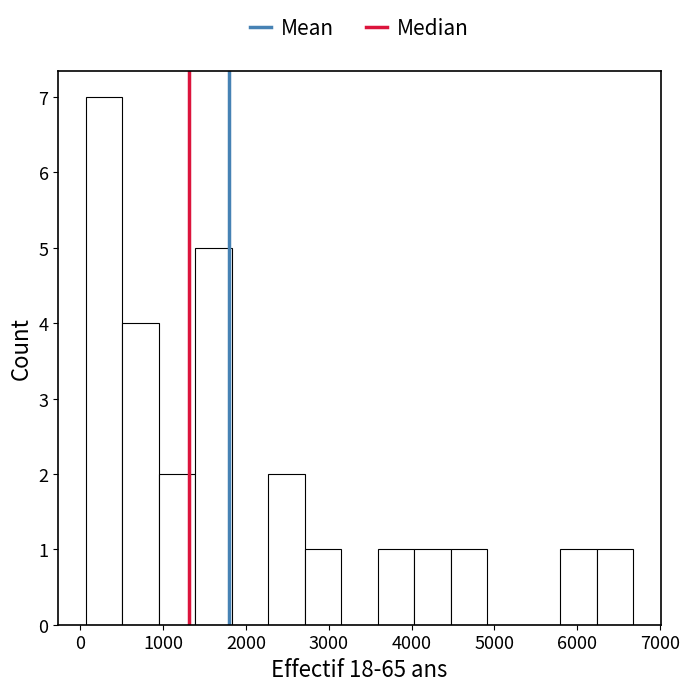

Reading left to right, transcribe this chart: for each bar, give the range it covers on the x-axis and its height. Neither the bar edges nor the heights are printed on the chart, so give them approximately, as read against the axes.

100 to 500: 7
500 to 900: 4
900 to 1400: 2
1400 to 1800: 5
1800 to 2300: 0
2300 to 2700: 2
2700 to 3200: 1
3200 to 3600: 0
3600 to 4000: 1
4000 to 4500: 1
4500 to 4900: 1
4900 to 5400: 0
5400 to 5800: 0
5800 to 6200: 1
6200 to 6700: 1